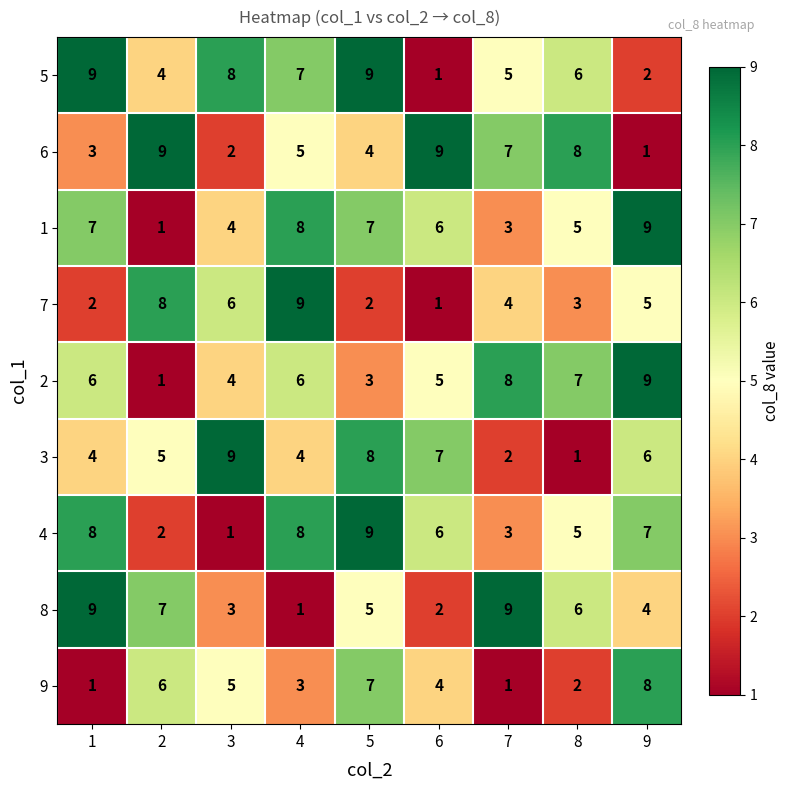

What is the spread (max minus min) of values at 6?

8